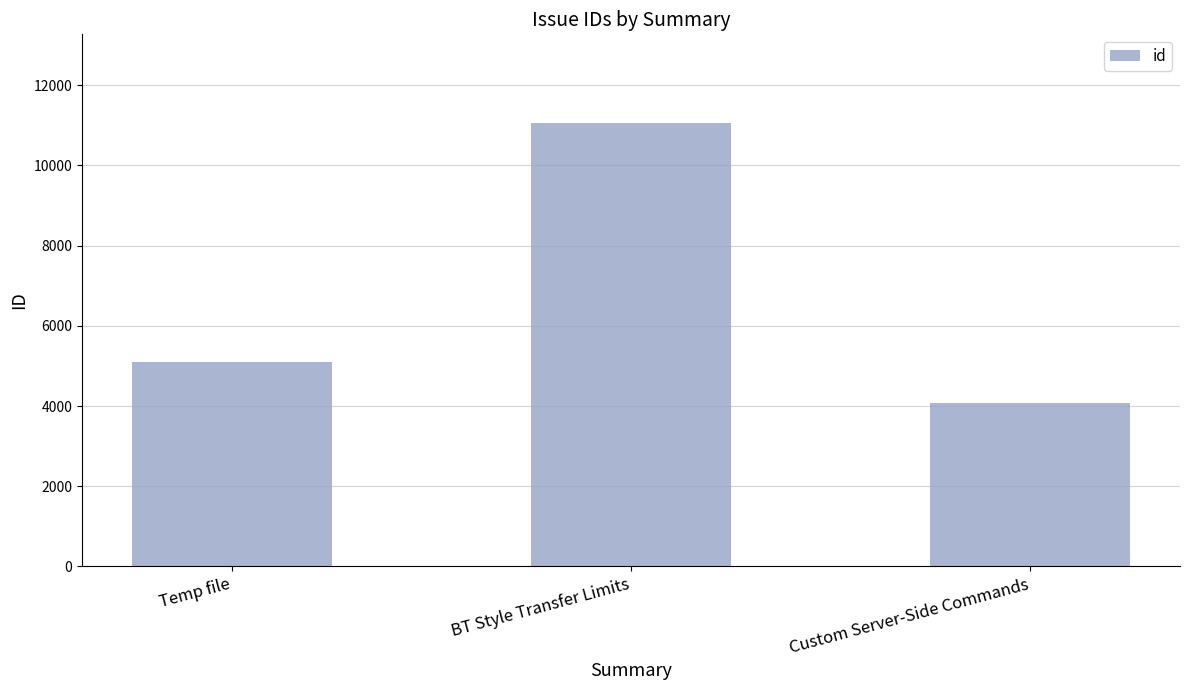

Does the chart contain any negative values?

No